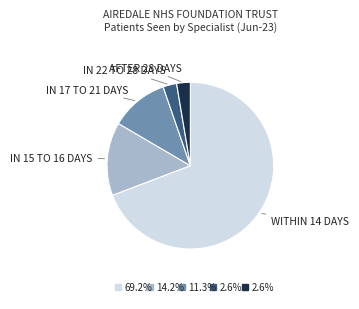

Is there any slice that represents more than half of the pie?

Yes